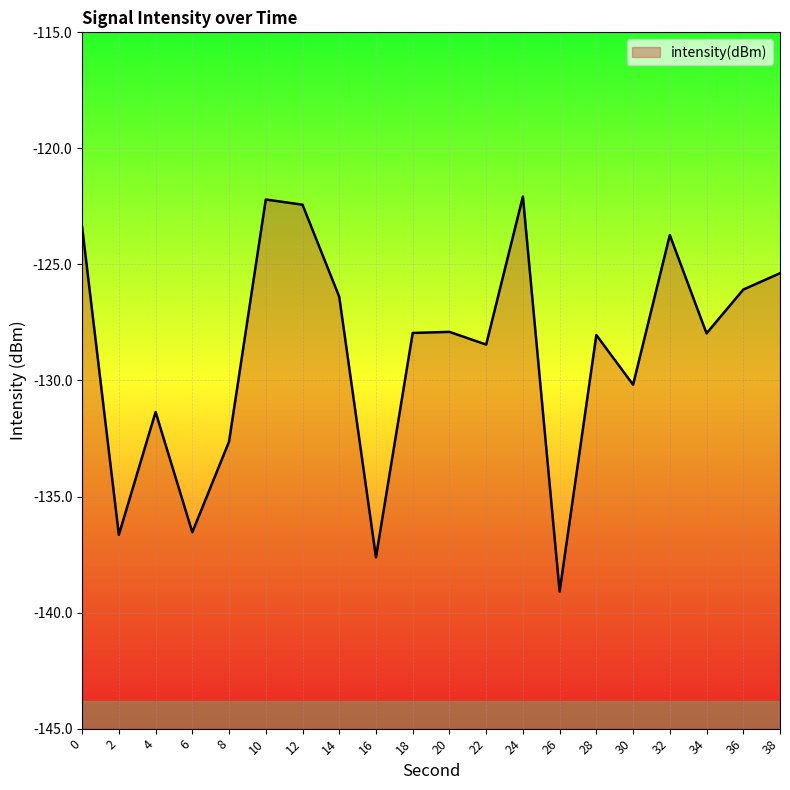

Reading left to right, extract all data points from this chart.

0=-123.4	2=-136.6	4=-131.4	6=-136.5	8=-132.6	10=-122.2	12=-122.4	14=-126.4	16=-137.6	18=-128.0	20=-127.9	22=-128.5	24=-122.1	26=-139.1	28=-128.0	30=-130.2	32=-123.7	34=-128.0	36=-126.1	38=-125.4